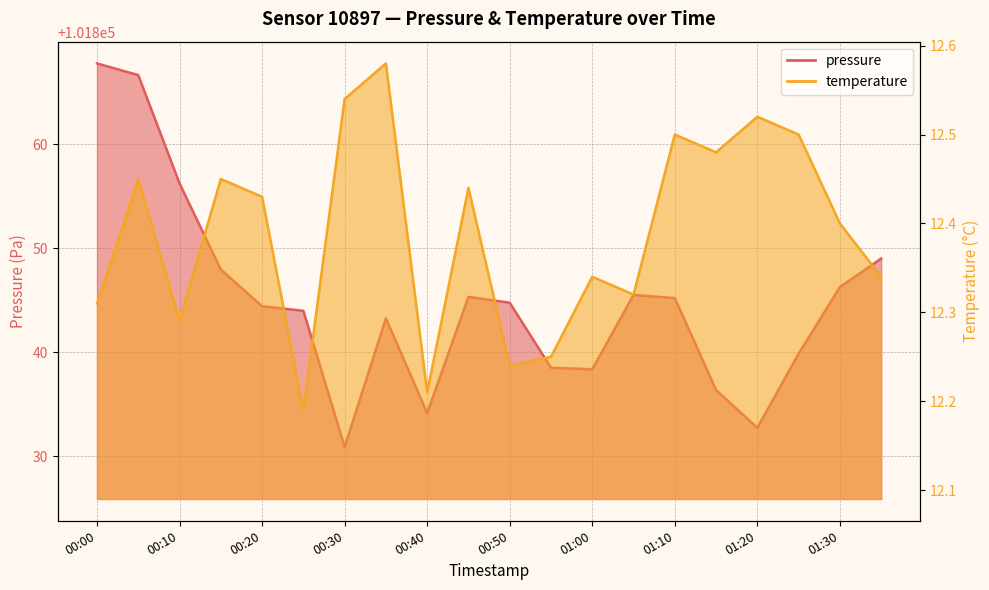

What is the difference between the second highest and minimum values in the pressure series?

35.8